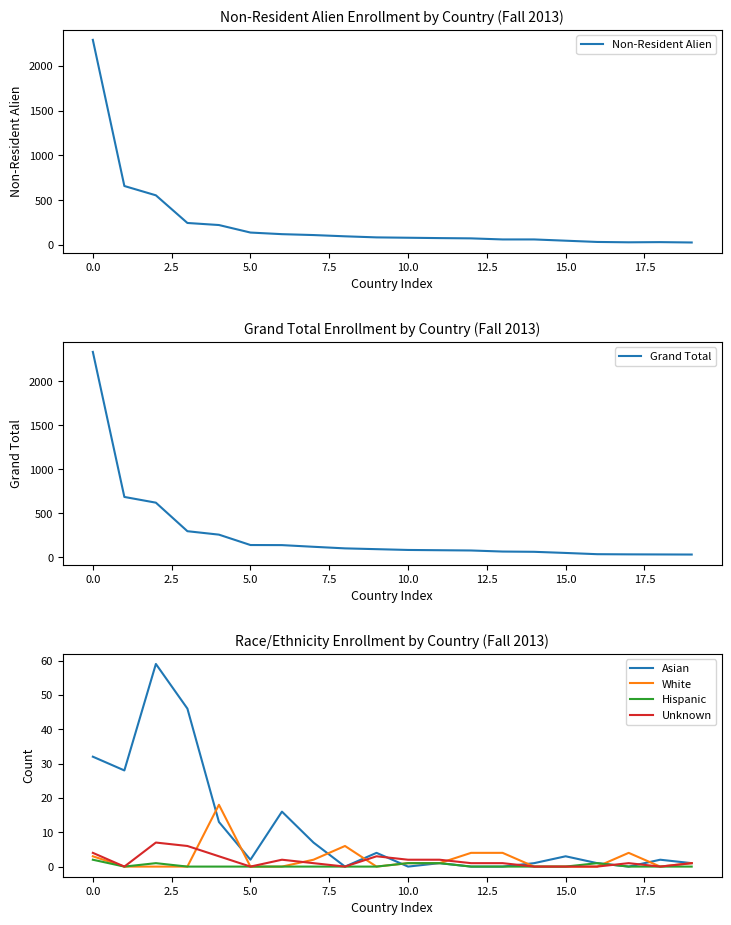

What is the average value of the Non-Resident Alien series?

253